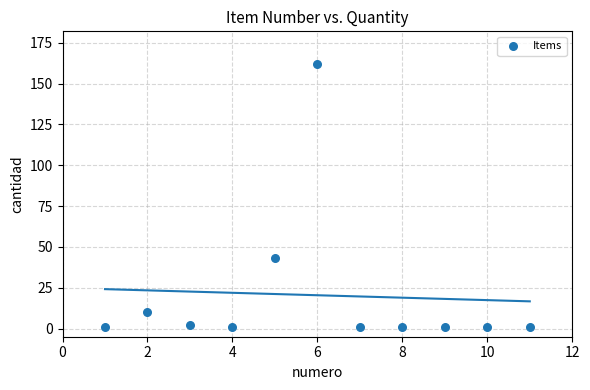

What Y value in the scatter plot is closest to 81?

43.0